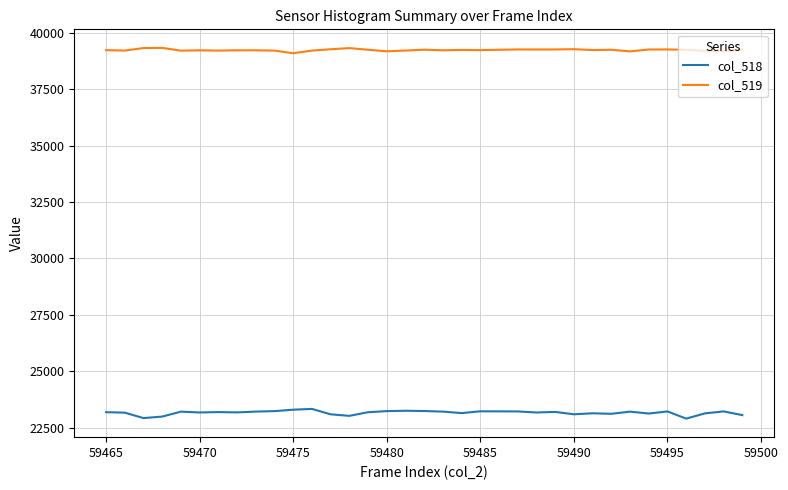

True or false: col_518 and col_519 intersect in this chart.

False